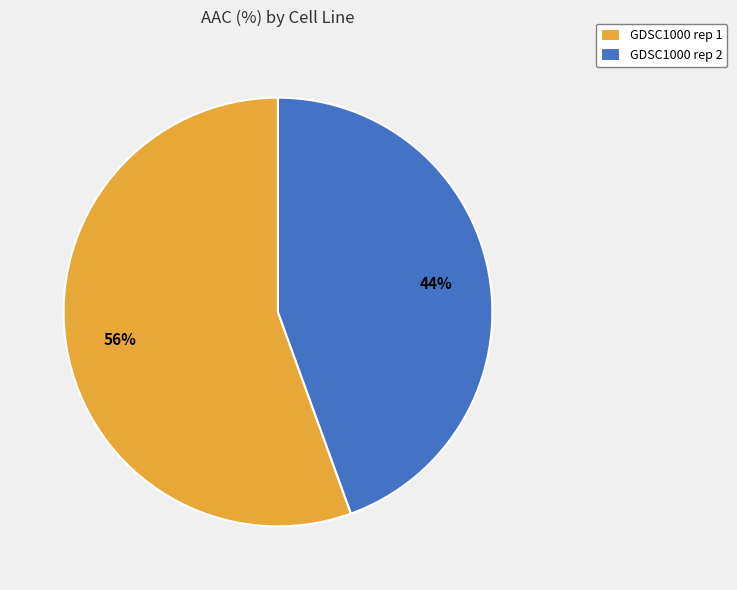

To the nearest percent, what is the combined percentage of GDSC1000 rep 2 and GDSC1000 rep 1?

100%